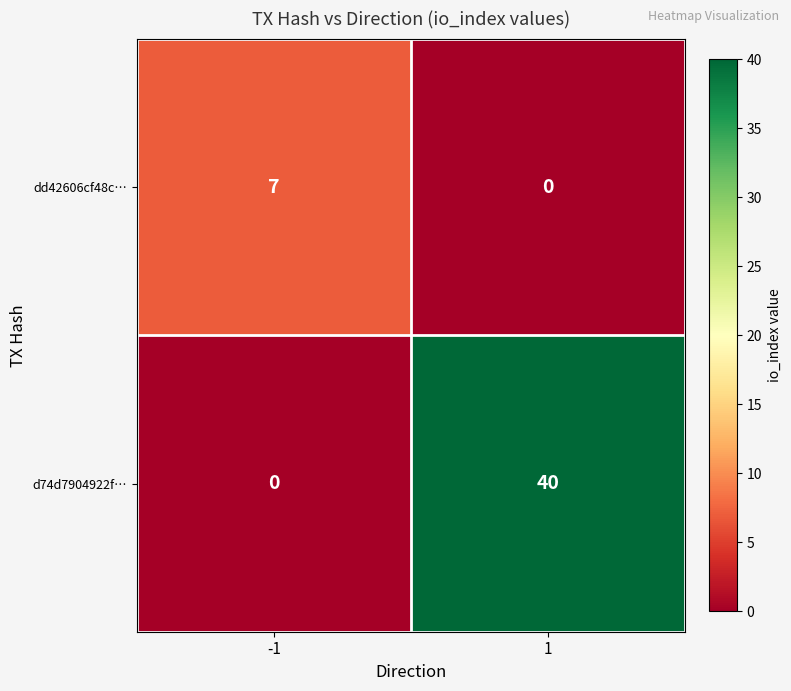

Reading right to left, what are all the values shown in this chart?

dd42606cf48c…: 1=0	-1=7
d74d7904922f…: 1=40	-1=0